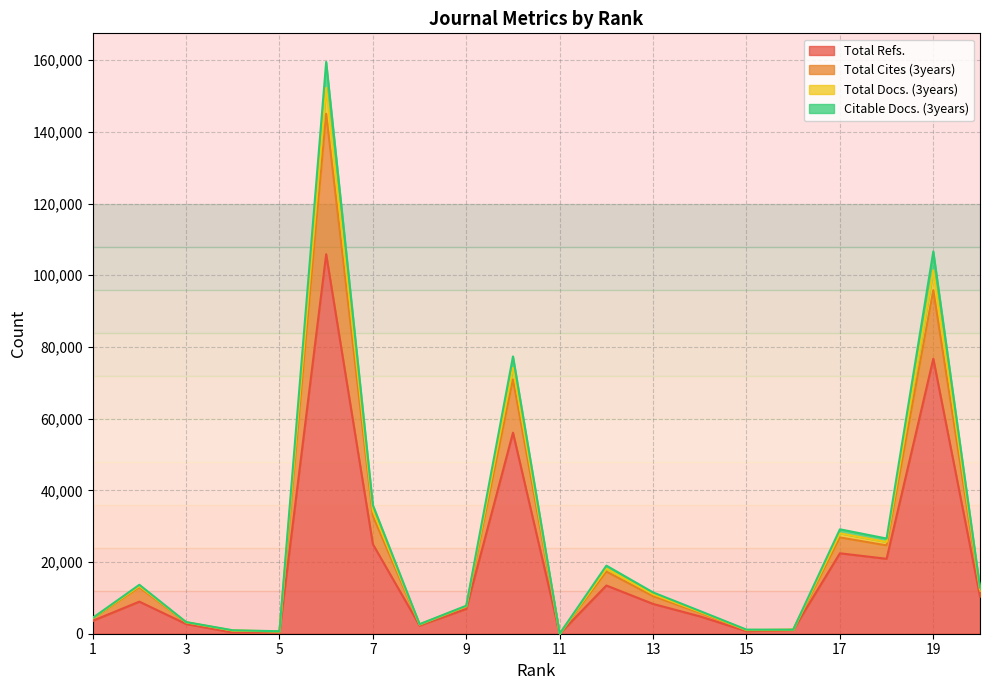

The value of Total Refs. at 9 is 6926. True or false?

True